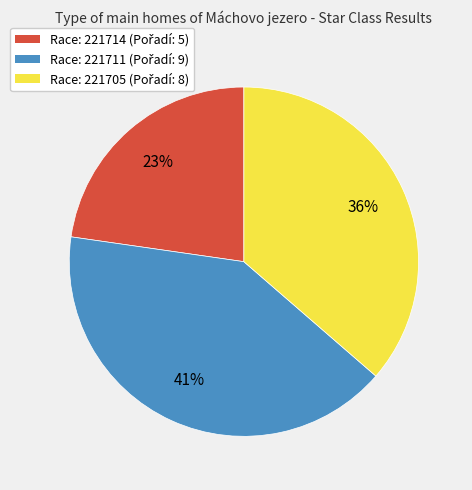

To the nearest percent, what is the difference between the largest and smallest slice percentages?

18%